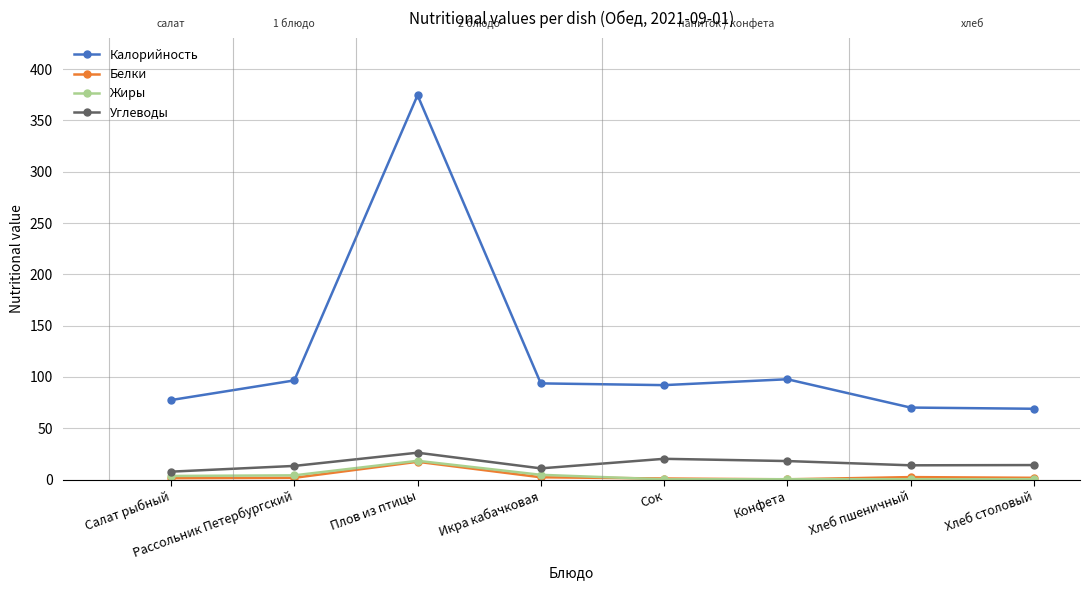

At which label does Углеводы reach its peak?

Плов из птицы